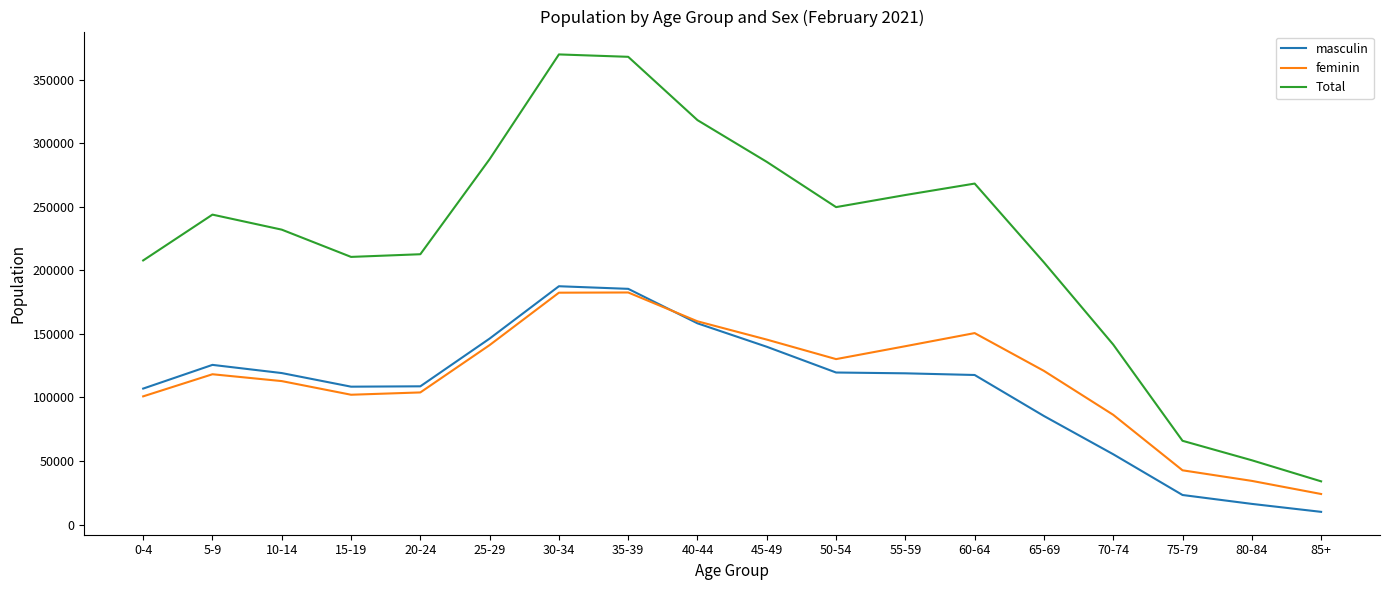

True or false: Total and feminin intersect in this chart.

False